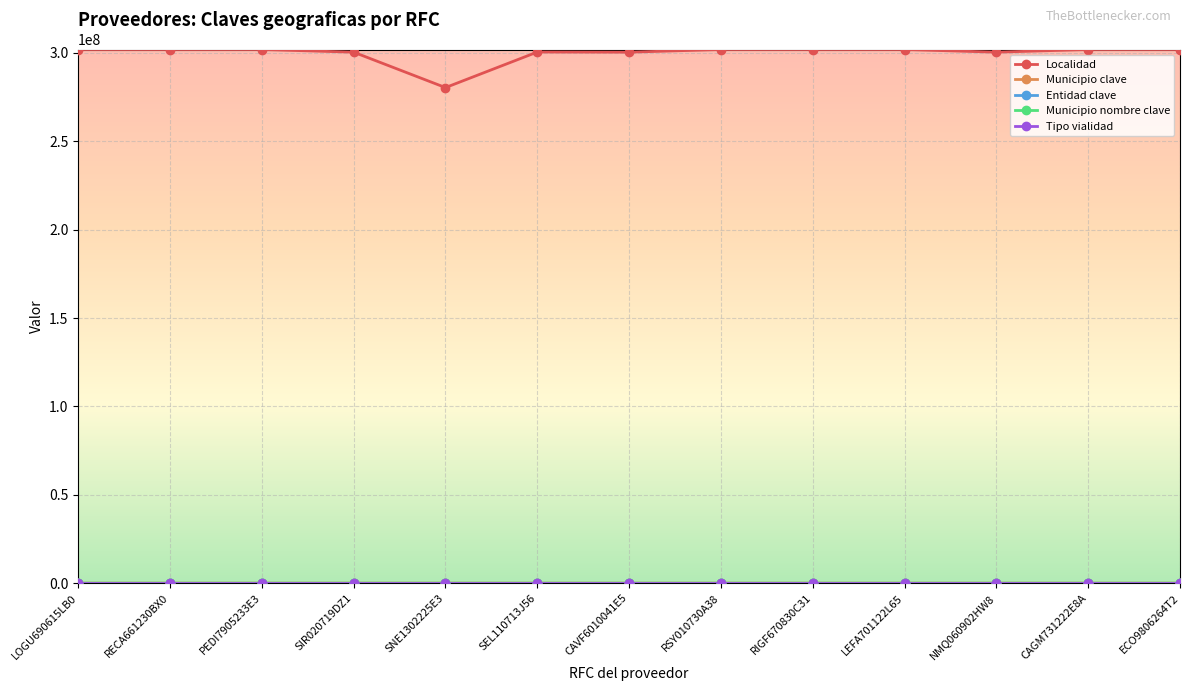

True or false: Entidad clave and Tipo vialidad intersect in this chart.

False